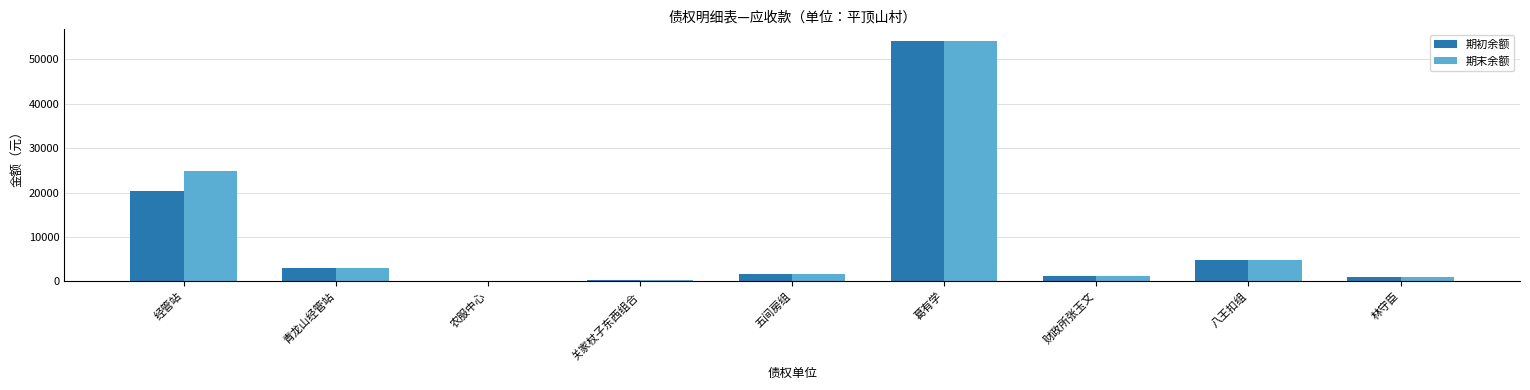

Where is 期末余额 nearest to the value 27030?

经管站